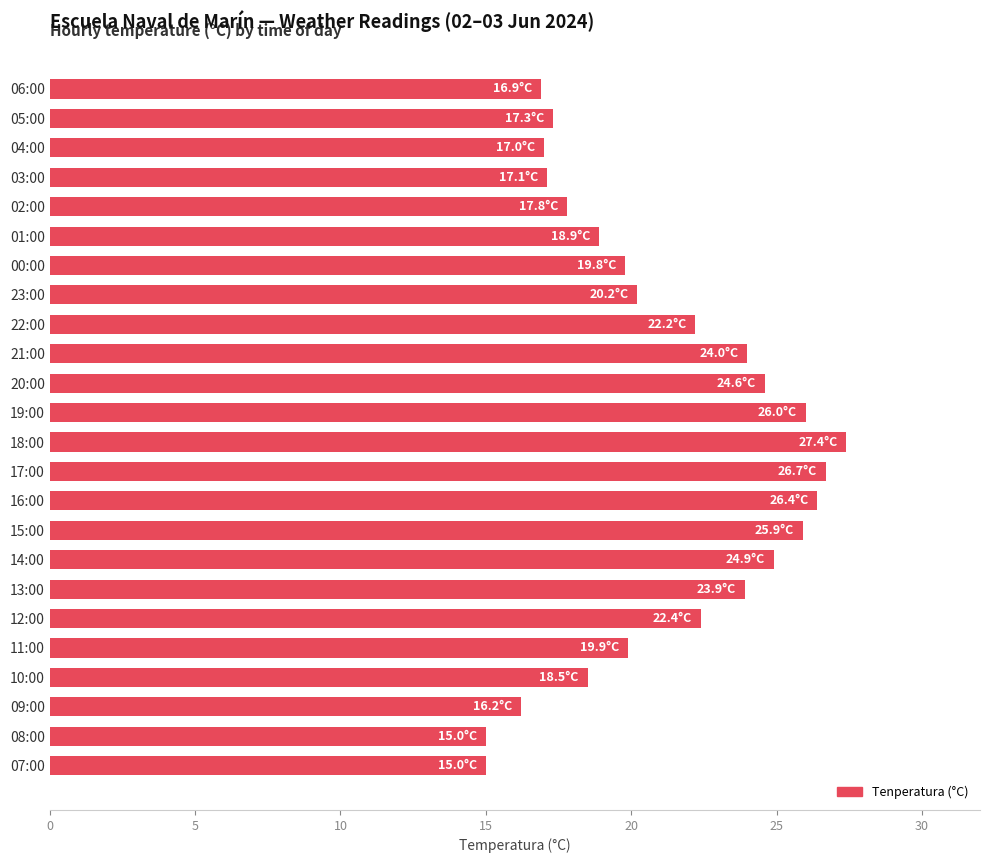

At which label is the value closest to 21?

23:00